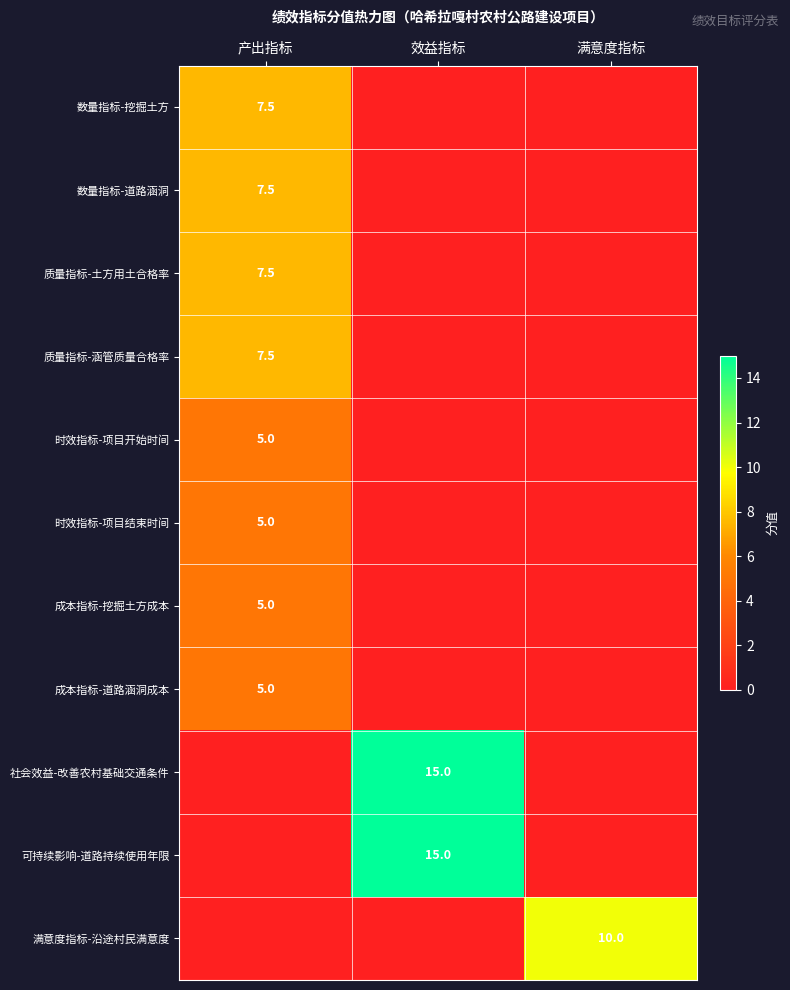

What is the difference between the highest and lowest values at 满意度指标?

10.0